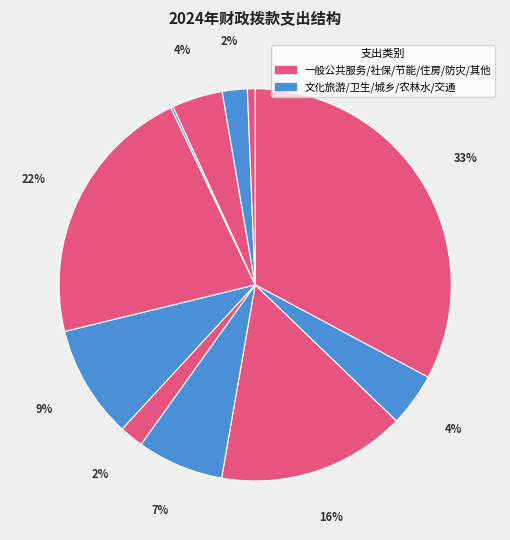

How many slices are in this pie chart?

11